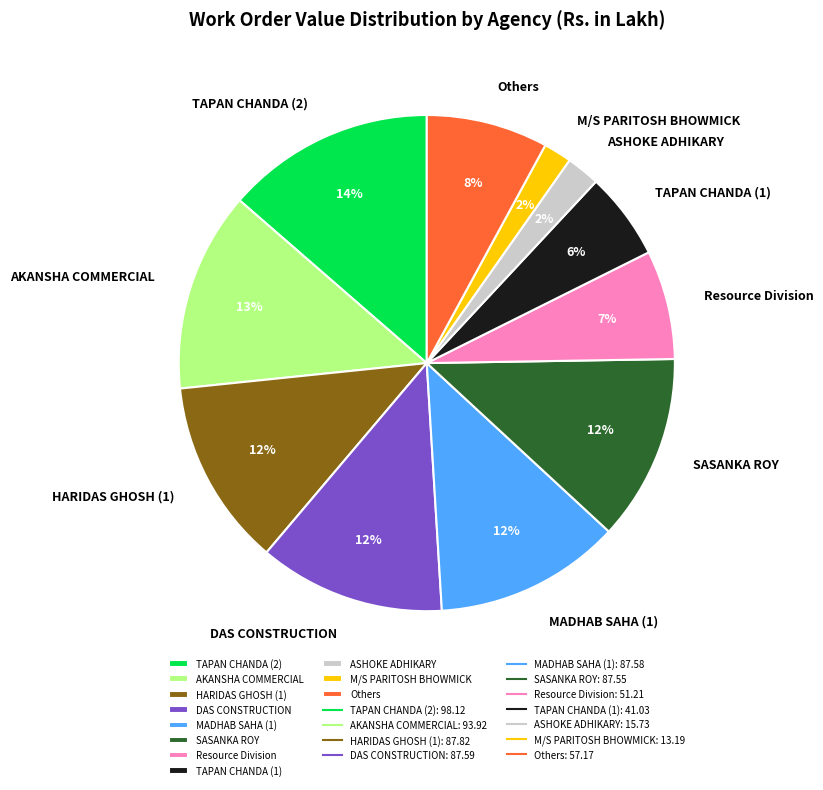

How many slices are in this pie chart?

11